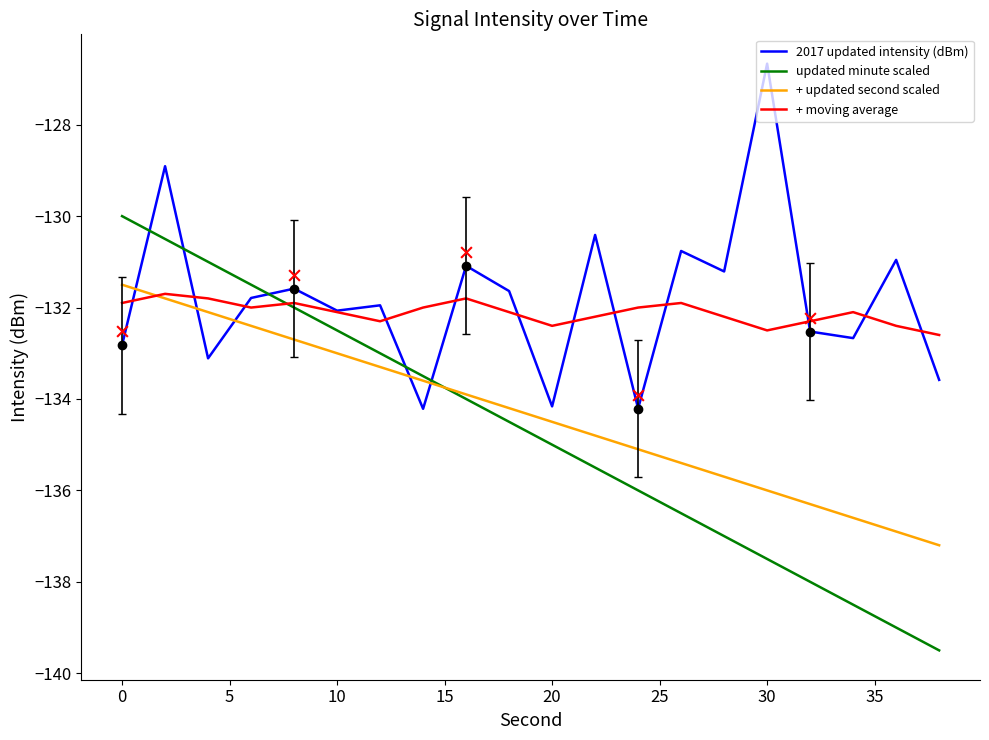

Which series has the largest total across all categories?

2017 updated intensity (dBm)